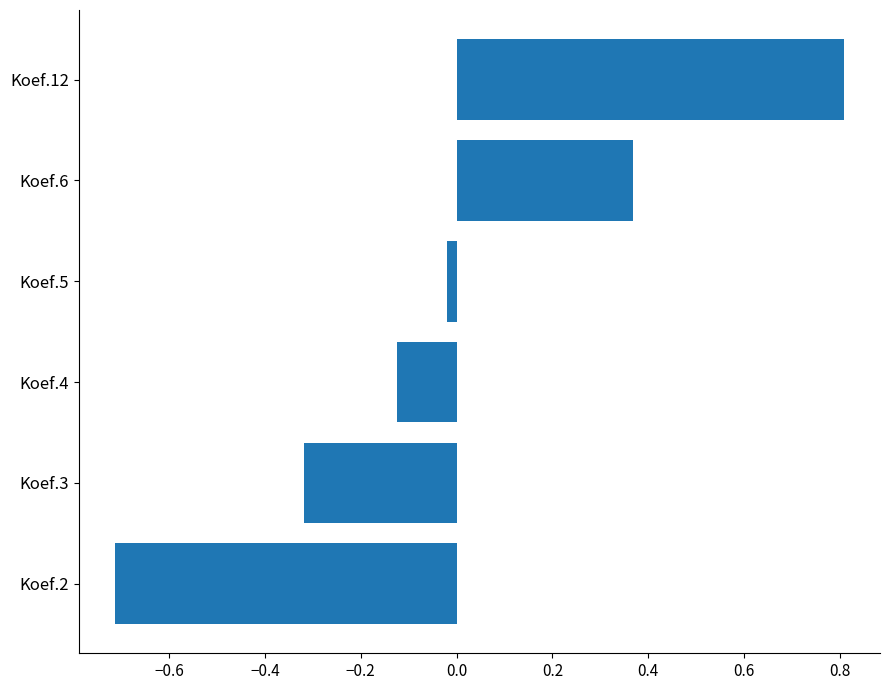

How many data points are less than 0?

4